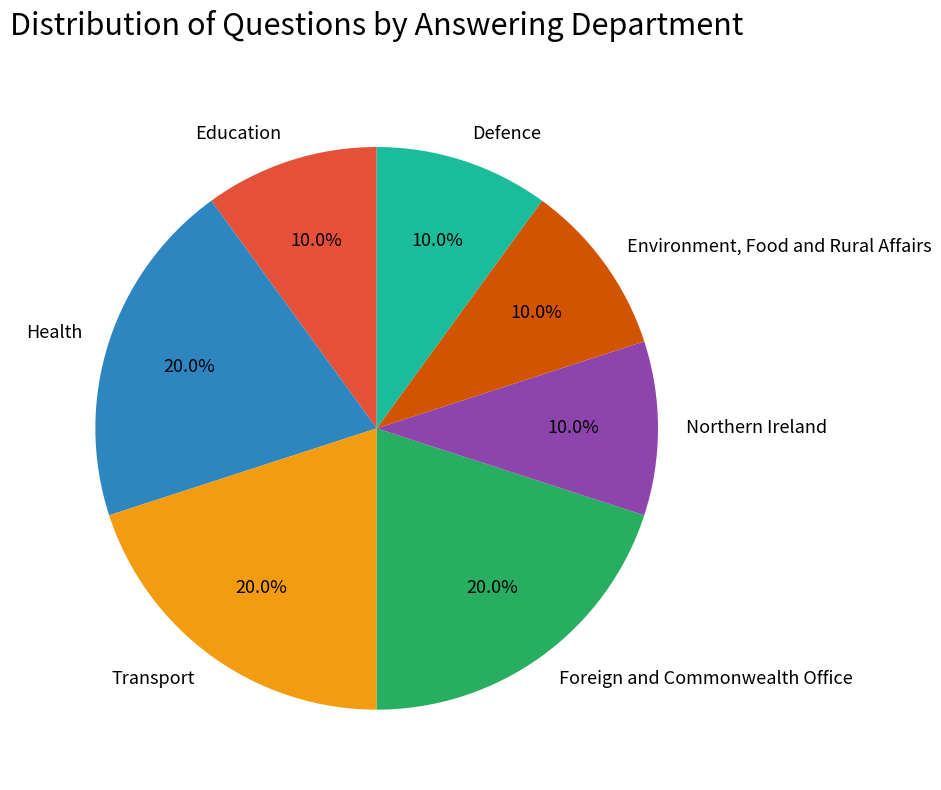

True or false: Transport accounts for 20% of the total.

True